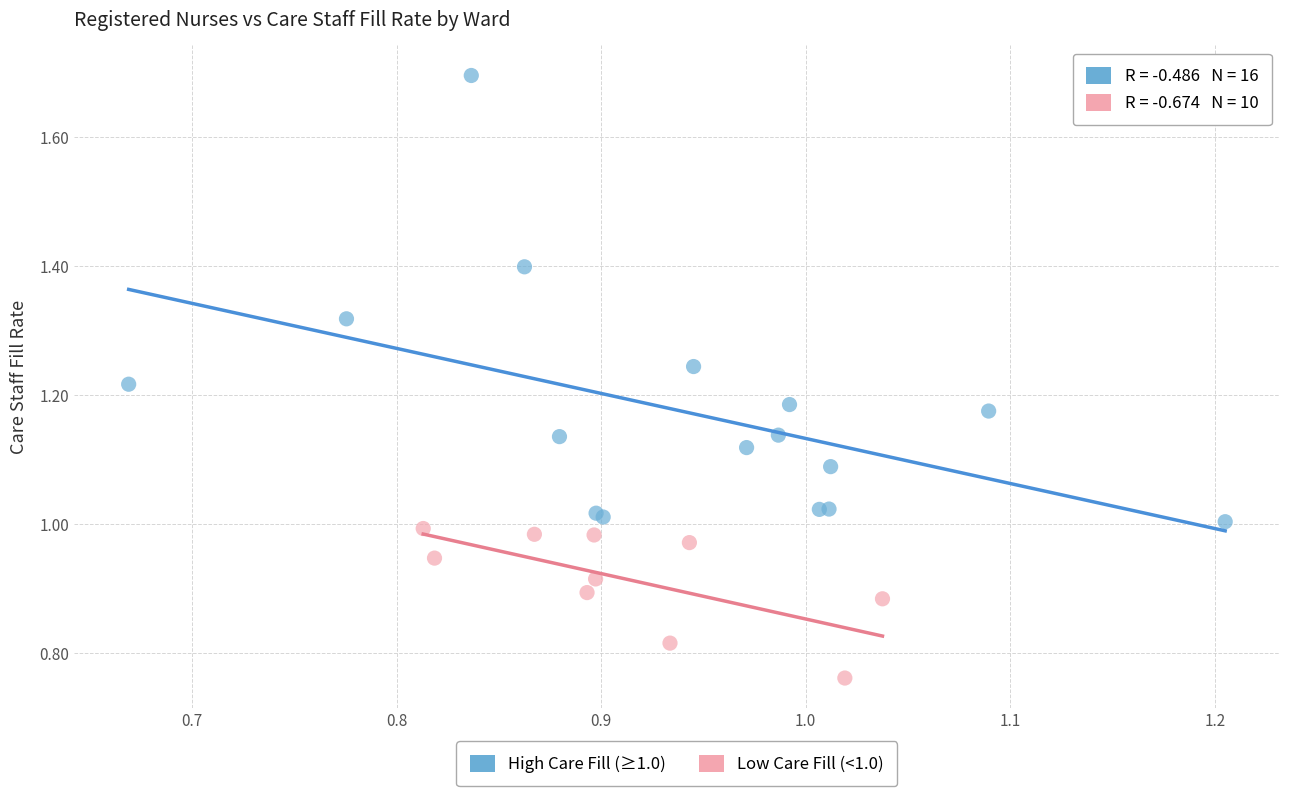

Which series has the largest Y range (max minus min)?

High Care Fill (≥1.0)